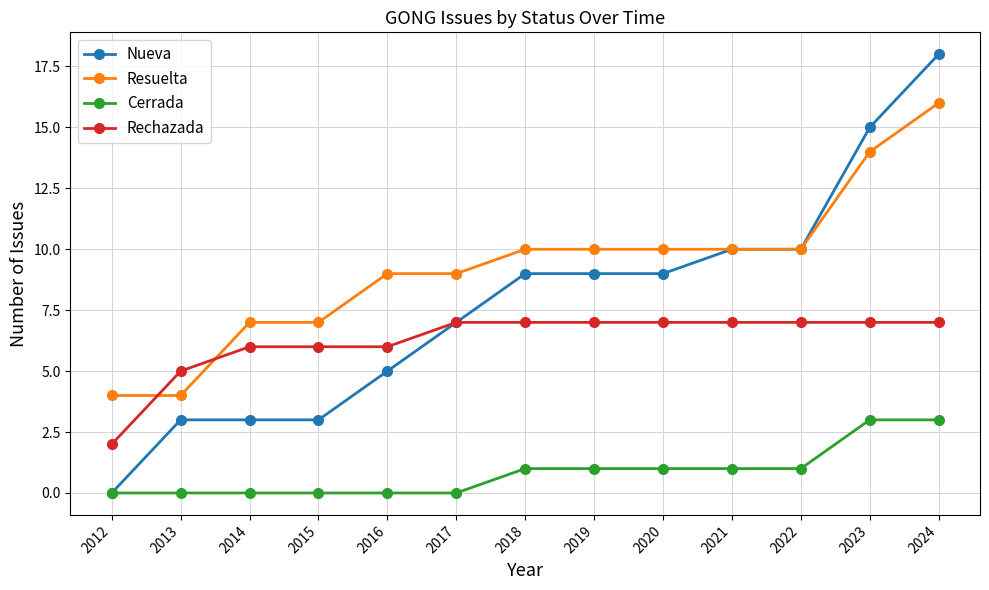

How many values in the Rechazada series are below 7?

5